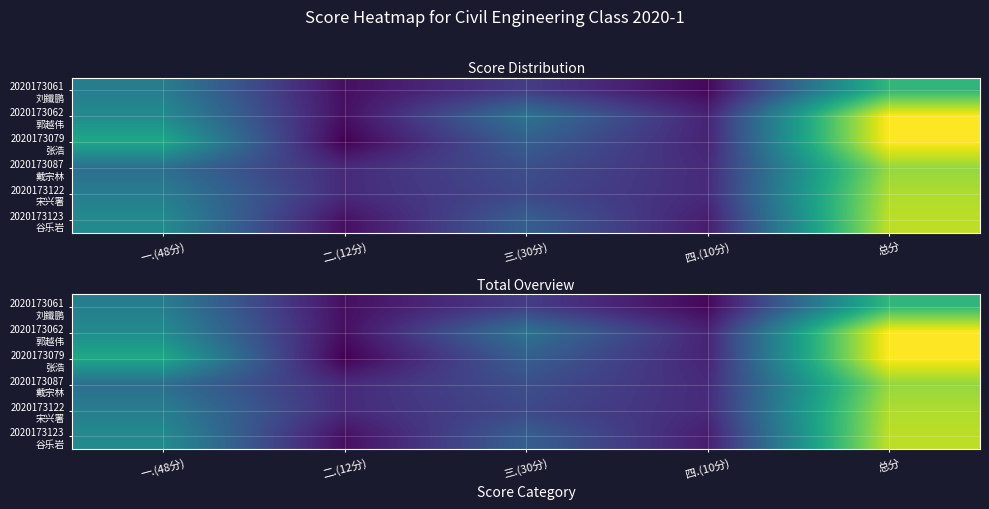

At which category is the sum across all series the highest?

总分